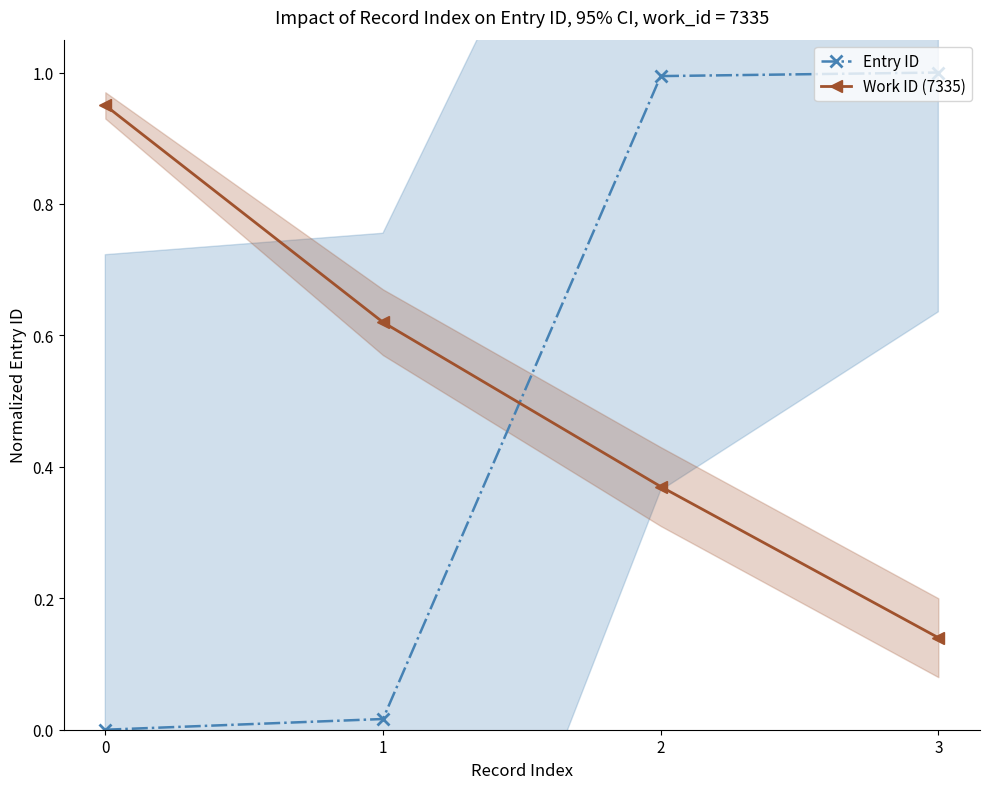

How many times do Entry ID and Work ID (7335) cross each other?

1